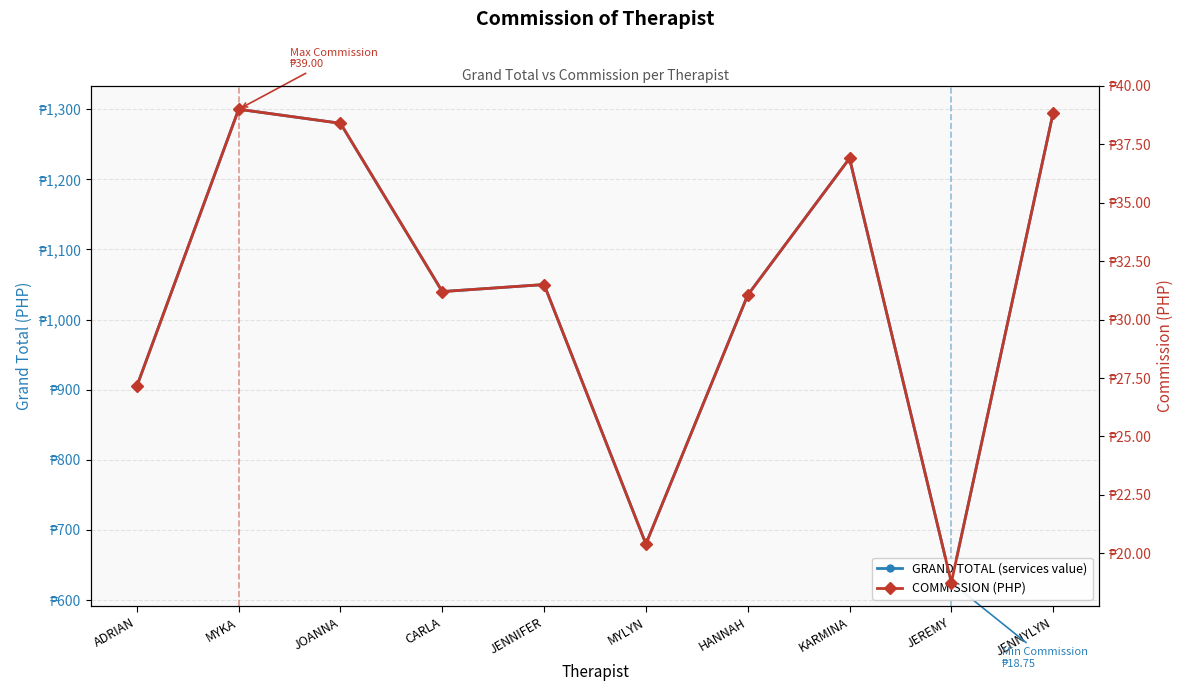

What is the label of the 7th point from the right?

CARLA